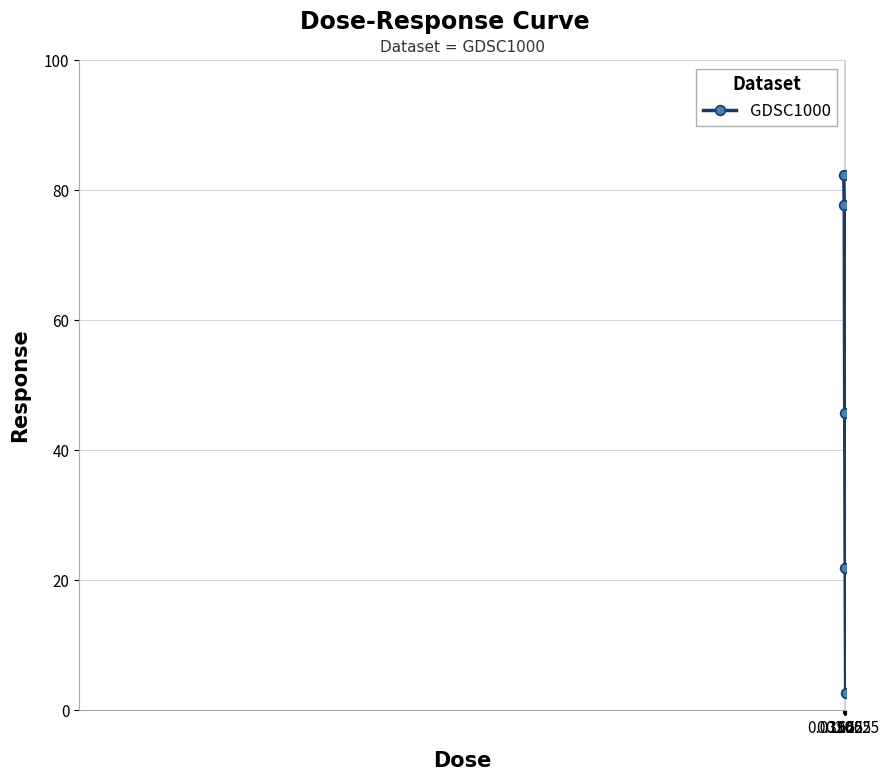

Reading right to left, list all the values displayed in this chart.

2.6	21.9	45.7	77.8	82.4